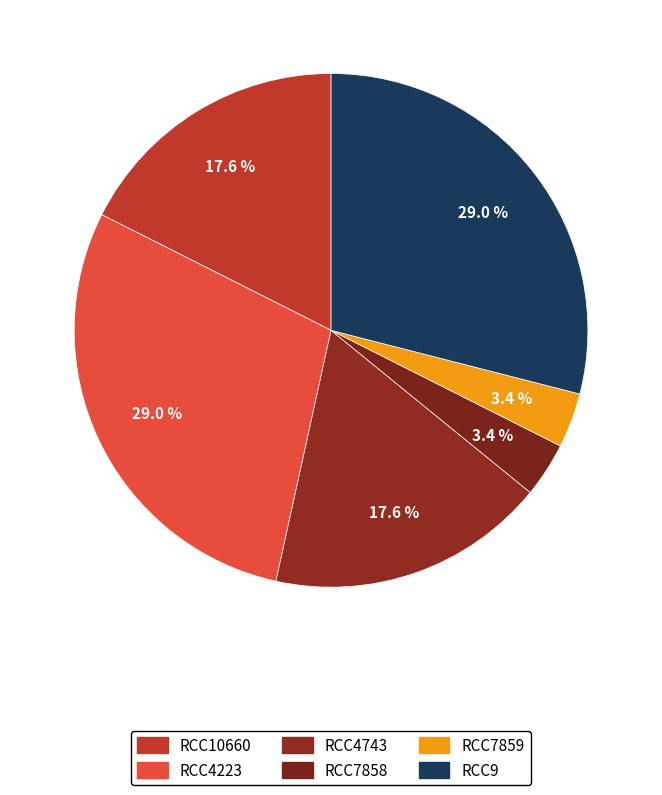

Does any single category account for the majority?

No